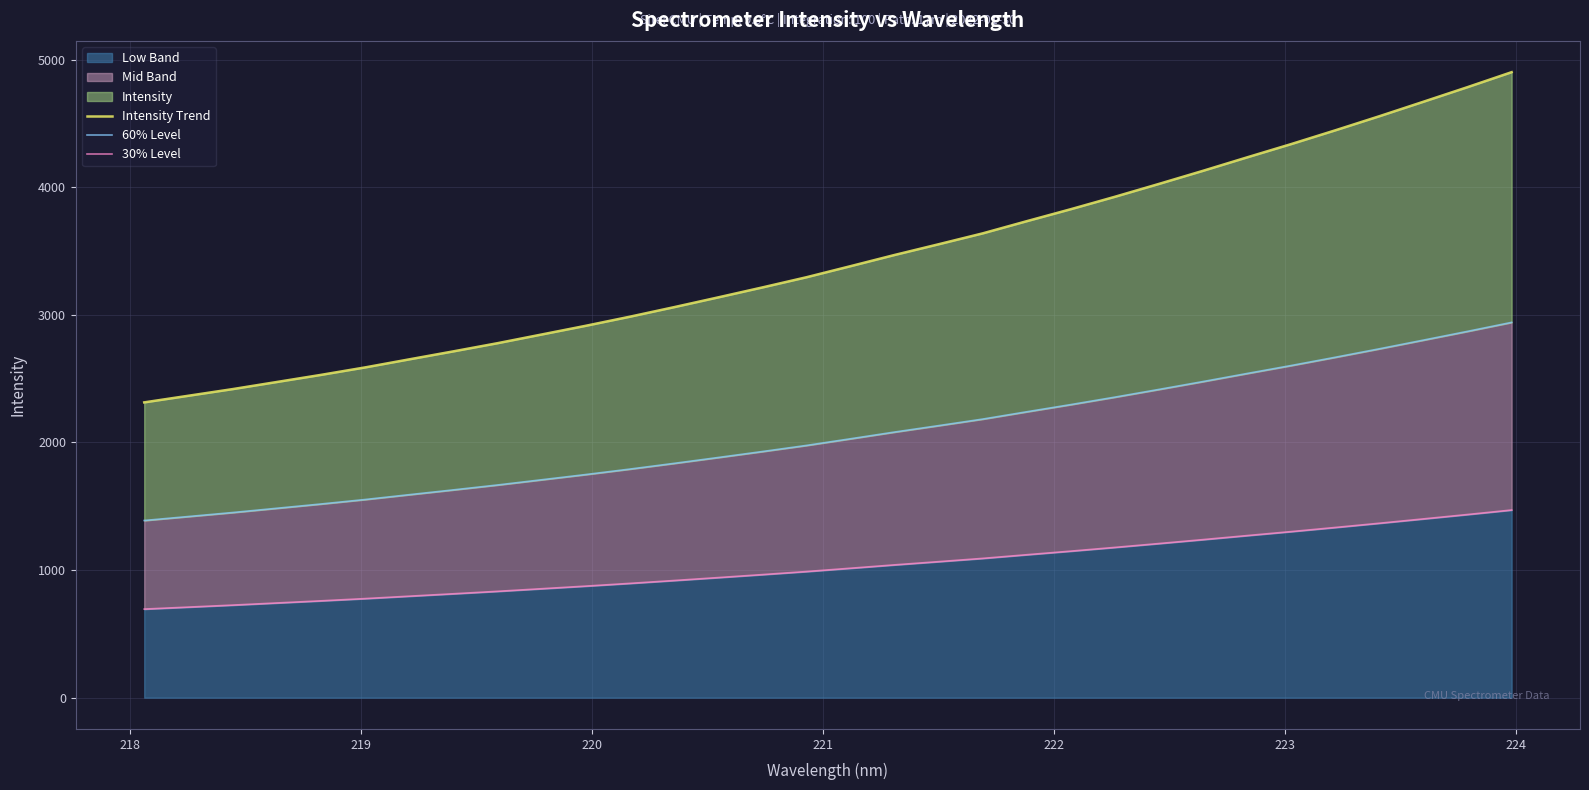

Which series has the largest range (max minus min)?

Intensity Trend